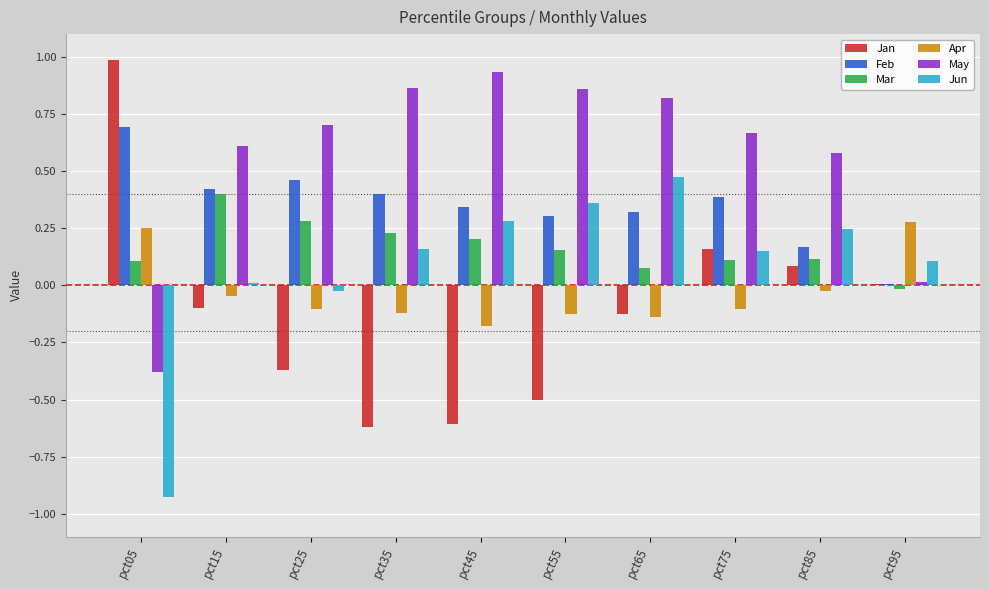

True or false: Jun has a value of -0.0 at pct25.

True